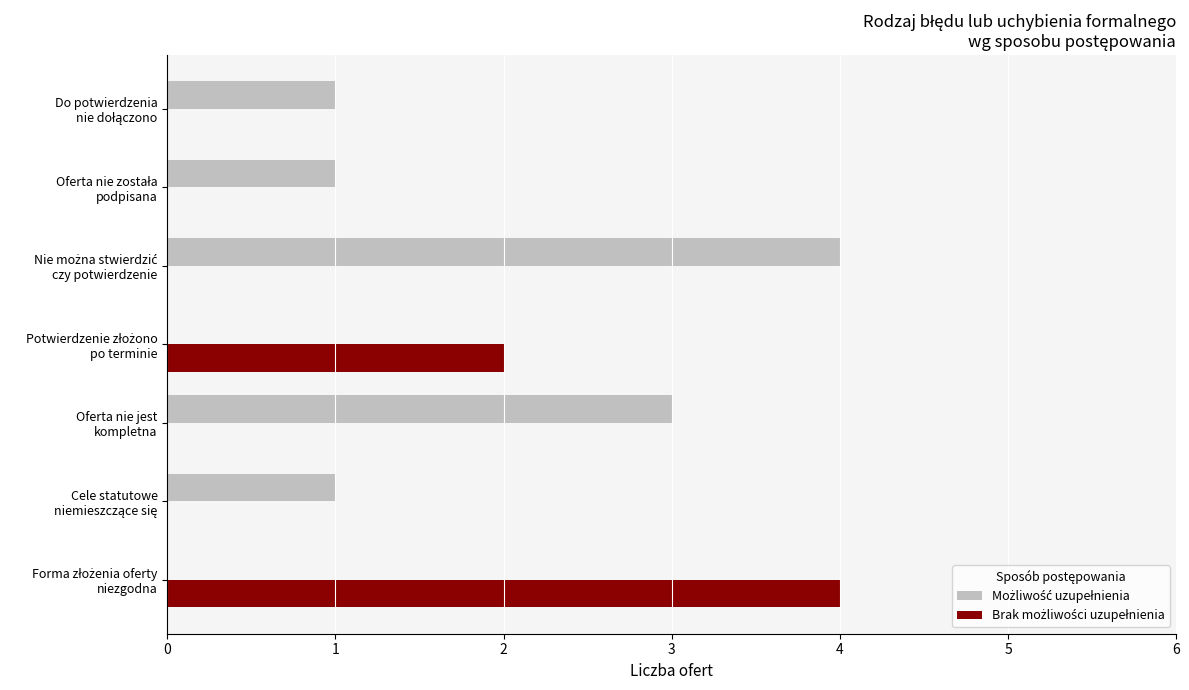

Count the number of categories in the chart.

7